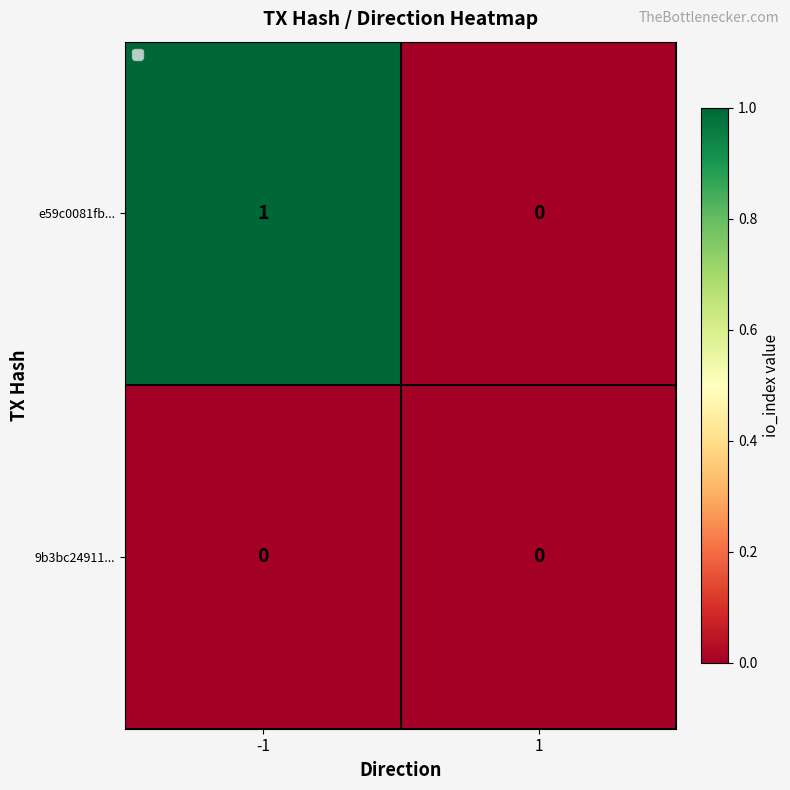

Which series has the largest range (max minus min)?

e59c0081fb...